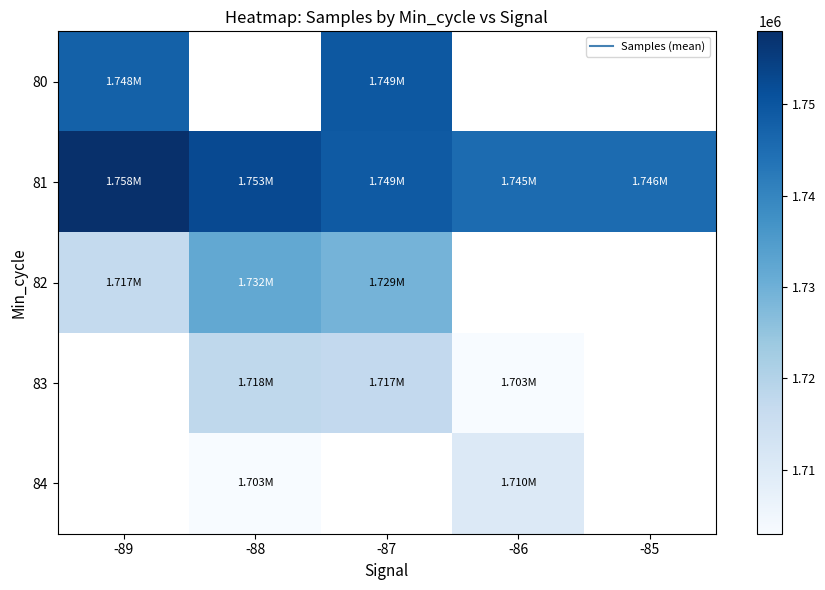

What is the difference between the maximum and minimum values in the 82 series?

14852.2